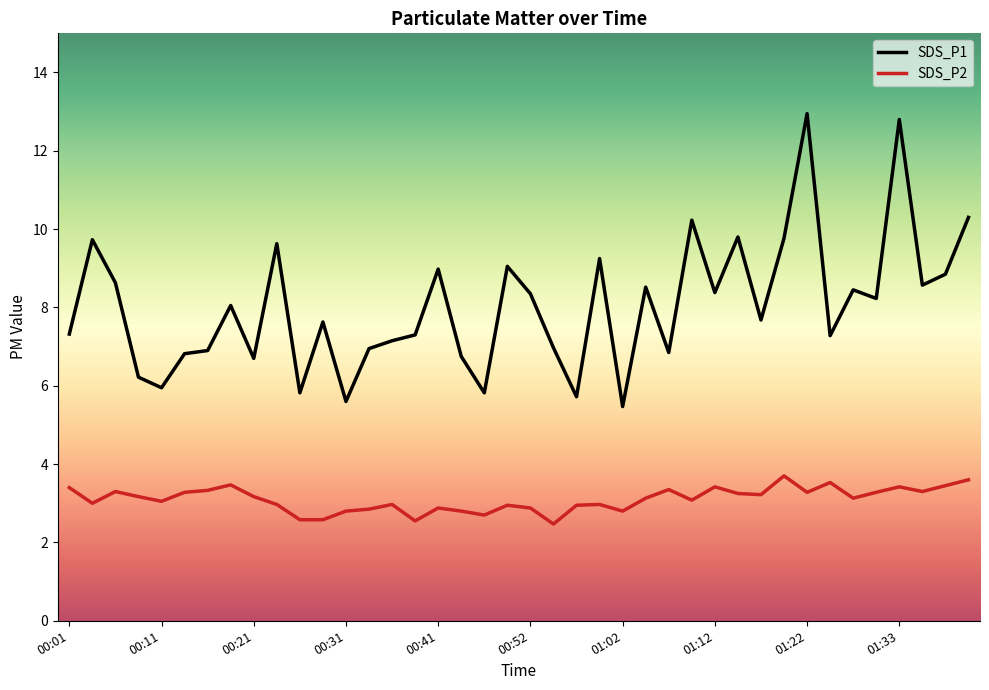

What is the minimum value shown in the chart?

2.5